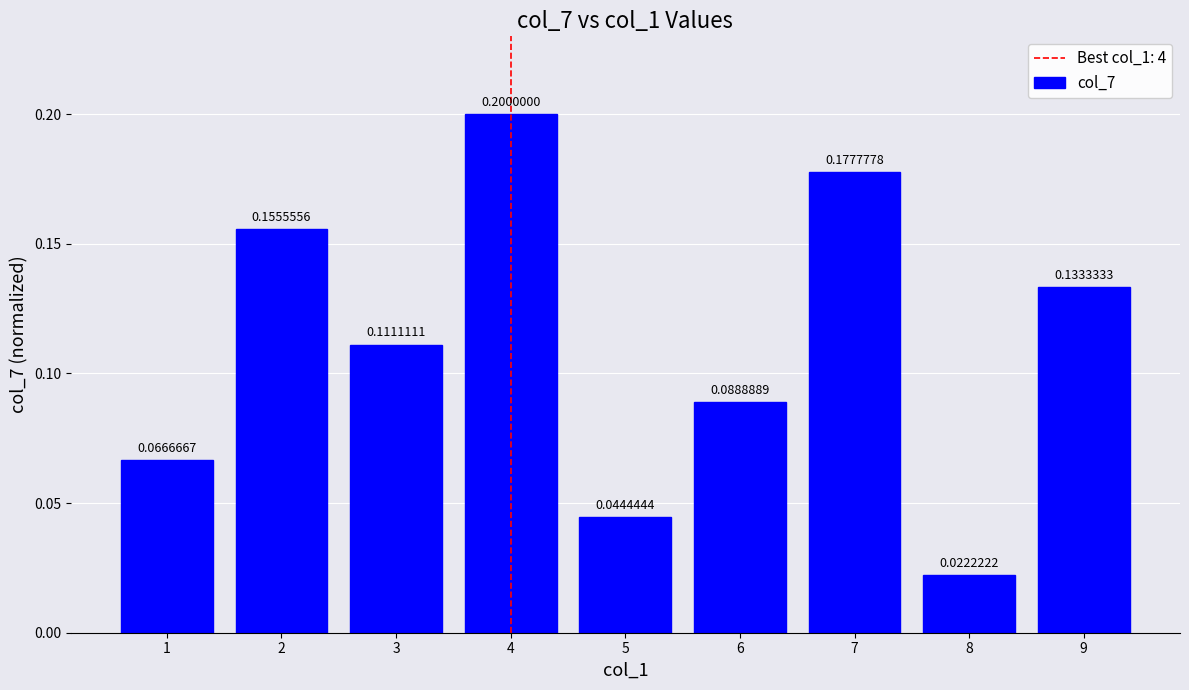

Between 9 and 3, which is larger?

9